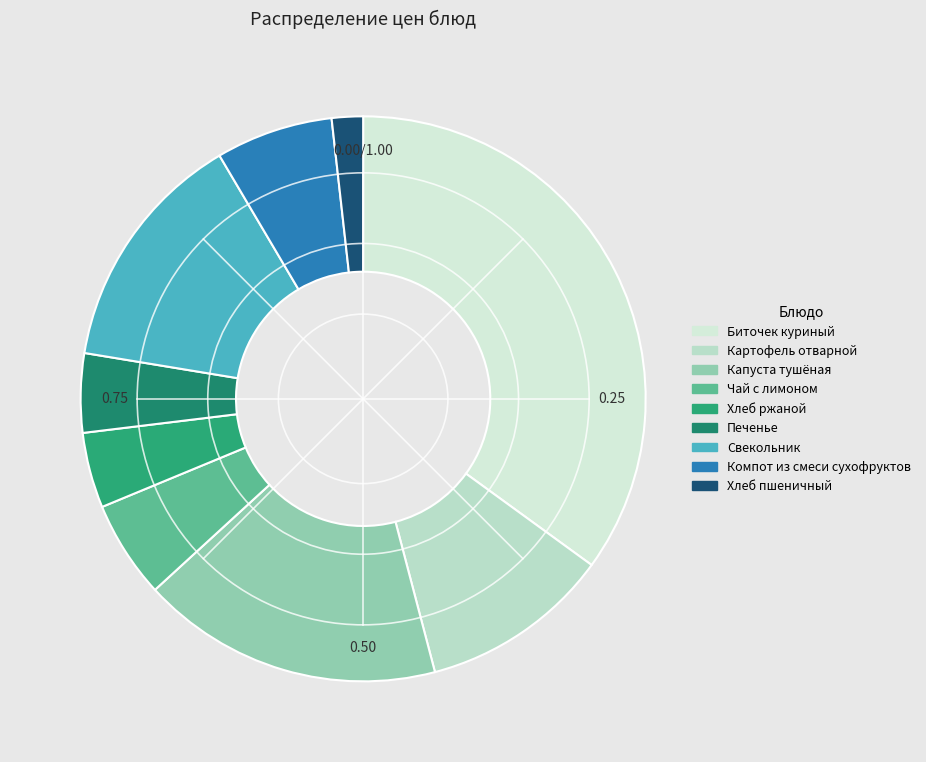

Does Капуста тушёная represent more than half of the total?

No